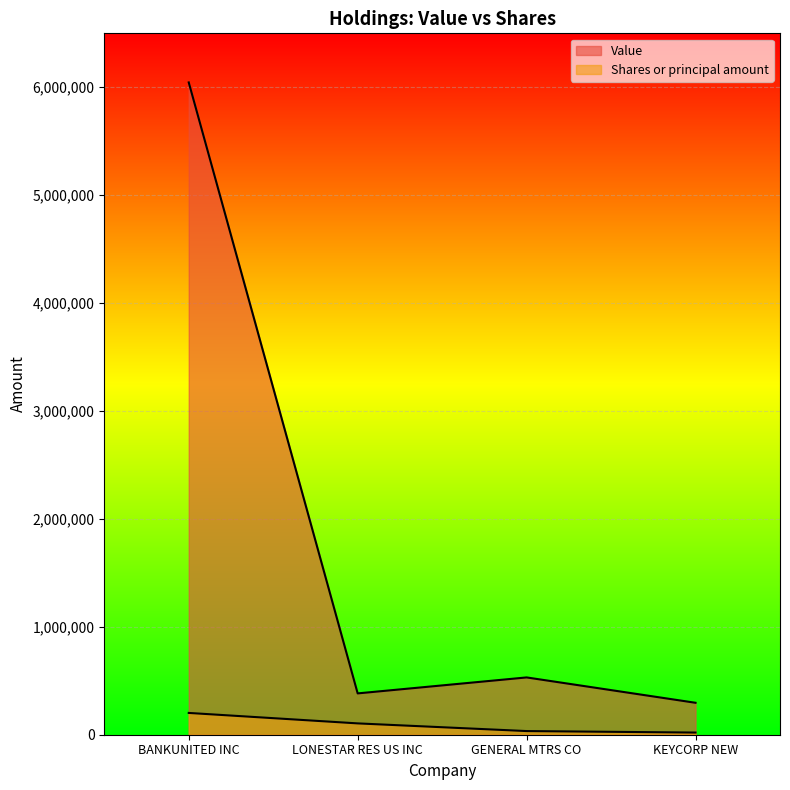

Does the chart display data point markers on the line(s)?

No